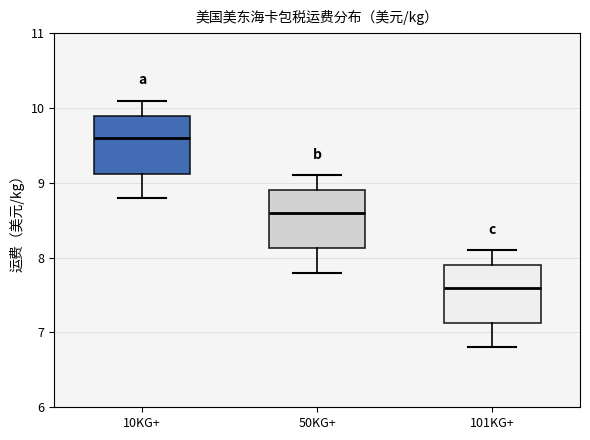

Which box has the lowest median line?

101KG+